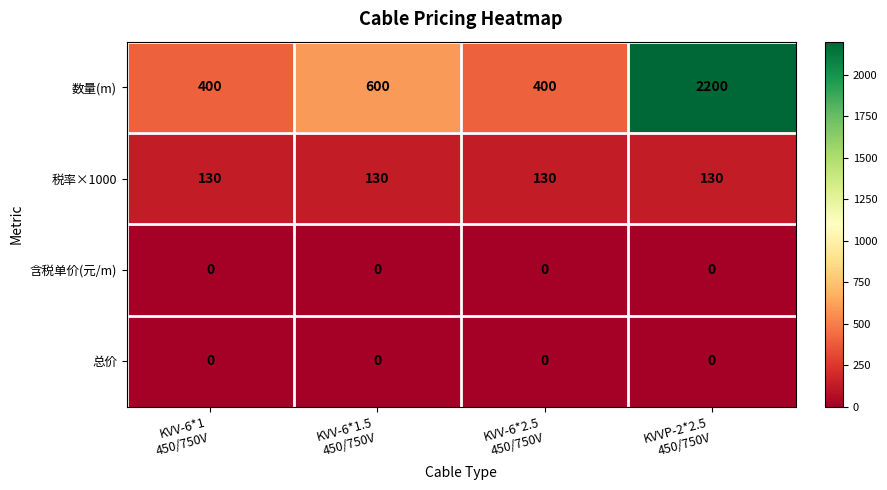

Reading left to right, extract all data points from this chart.

数量(m): 400	600	400	2200
税率×1000: 130	130	130	130
含税单价(元/m): 0	0	0	0
总价: 0	0	0	0